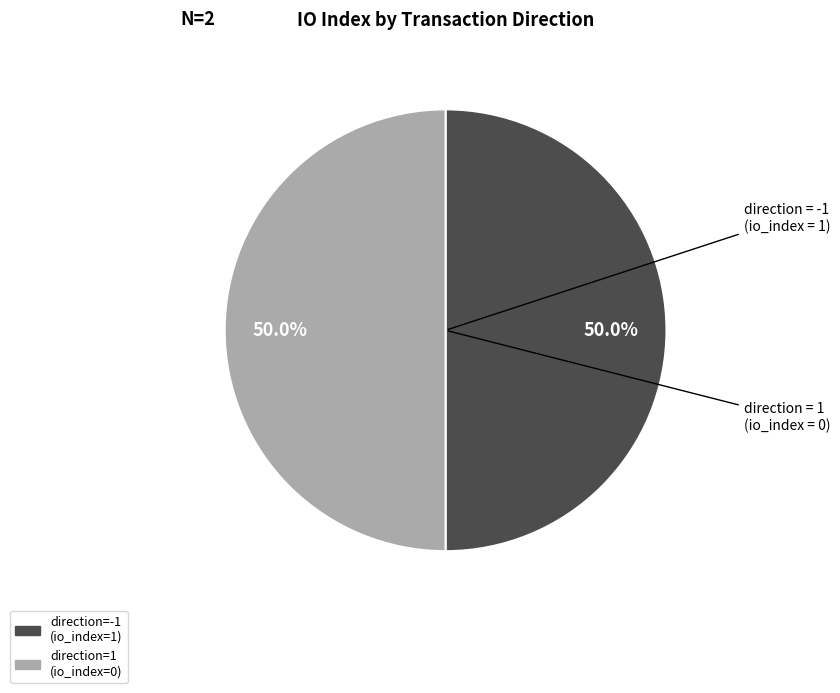

Do direction=-1 (io_index=1) and direction=1 (io_index=0) together represent more than half of the pie?

Yes